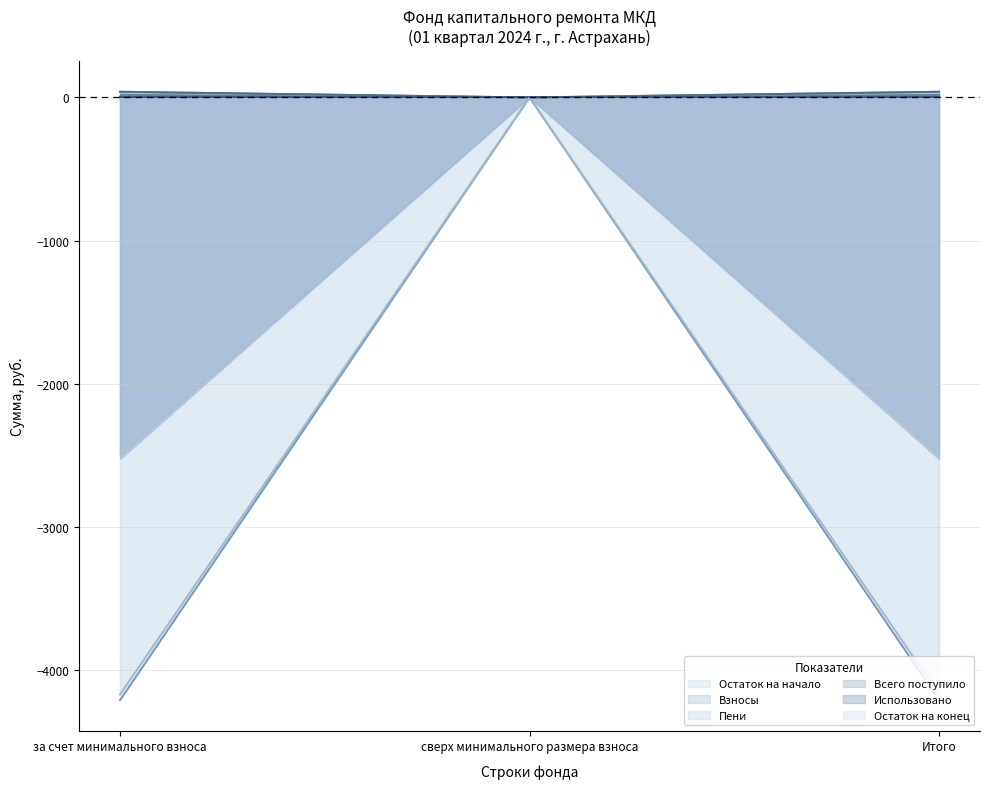

Which series has the largest range (max minus min)?

Остаток на начало